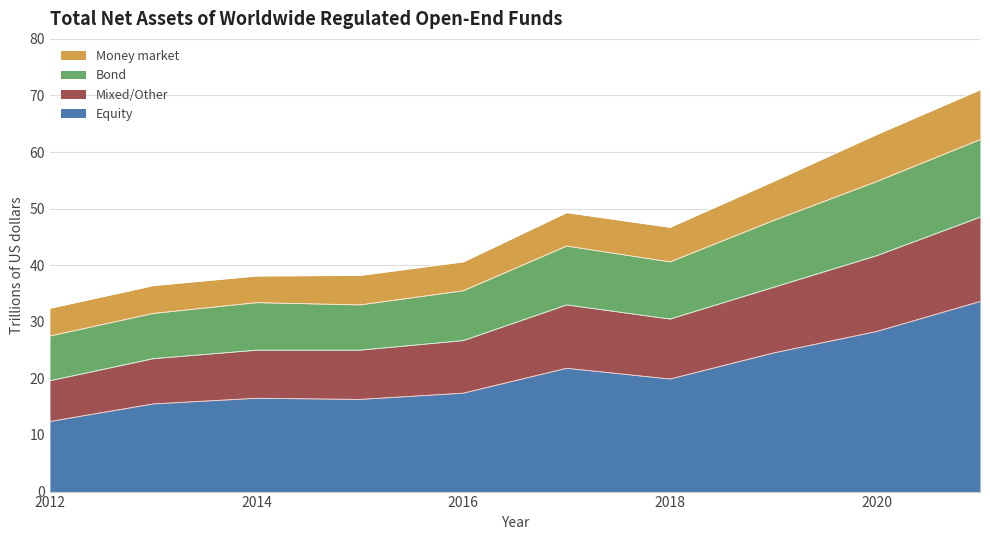

Read the Equity value at 2016.

17.4